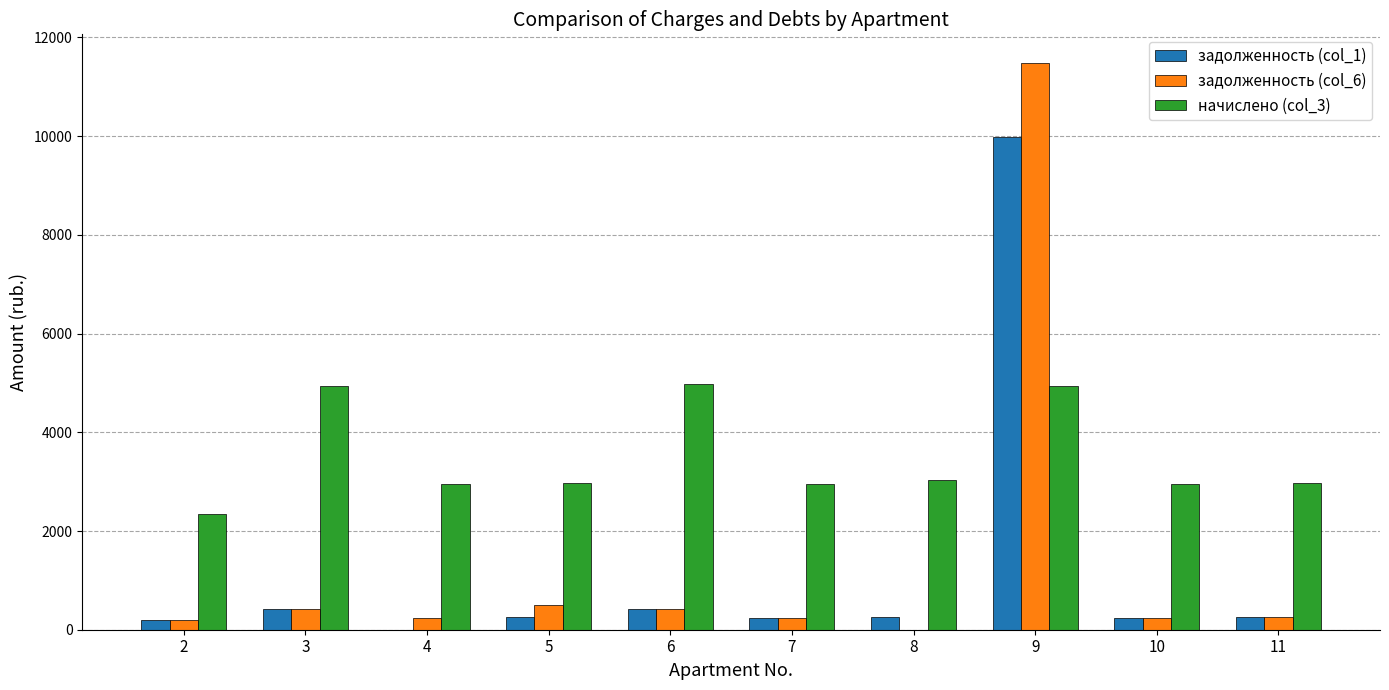

What is the sum of all задолженность (col_1) values?

12238.2